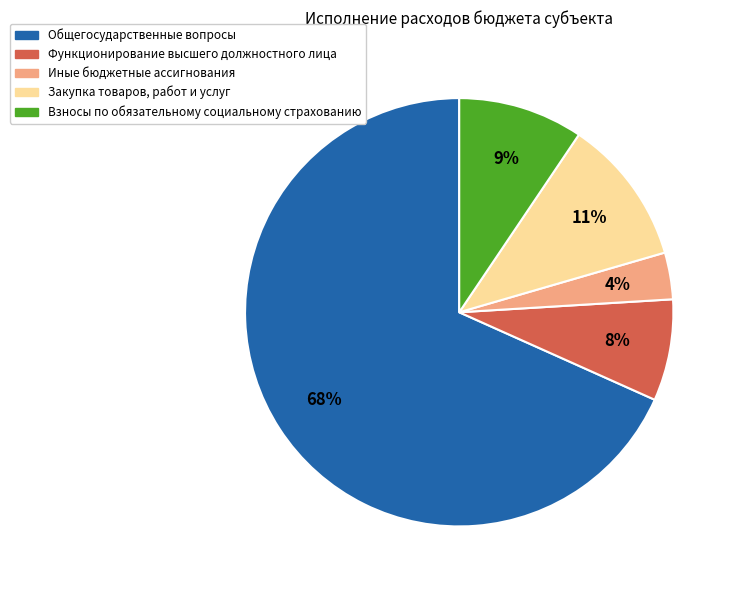

Is it true that Функционирование высшего должностного лица is 1% of the pie?

False